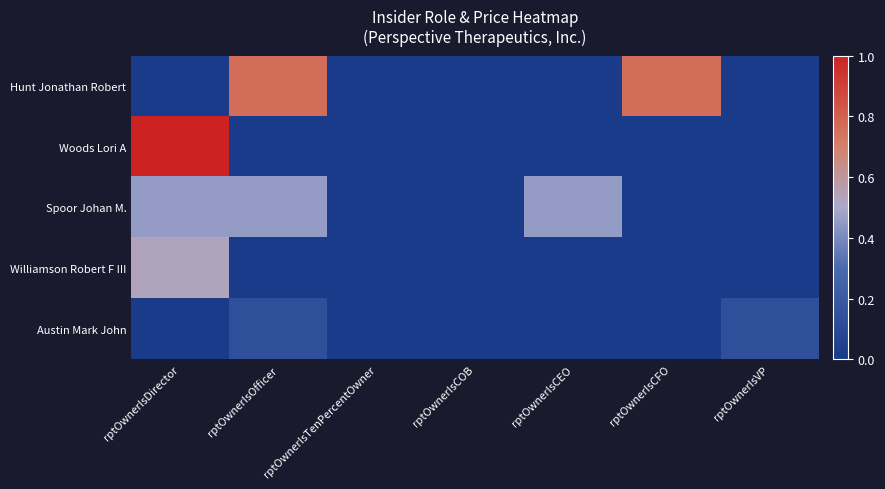

Which series has the largest total across all categories?

Hunt Jonathan Robert